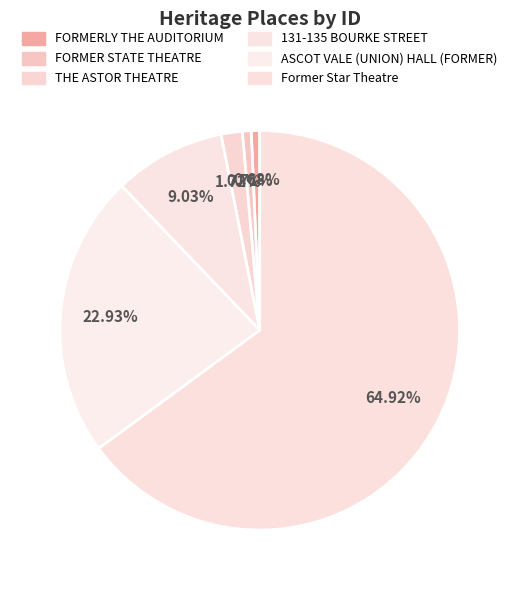

Combined, what portion of the pie is FORMERLY THE AUDITORIUM and Former Star Theatre?

65.6%